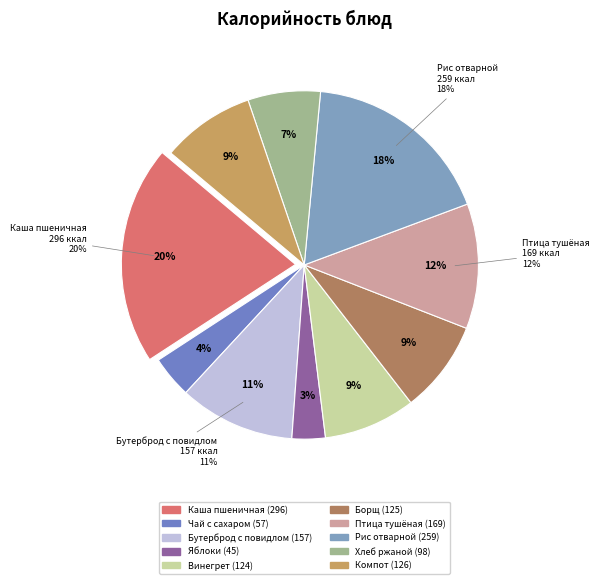

What is the ratio of the value at Винегрет овощной to the value at Бутерброд с повидлом?

0.8